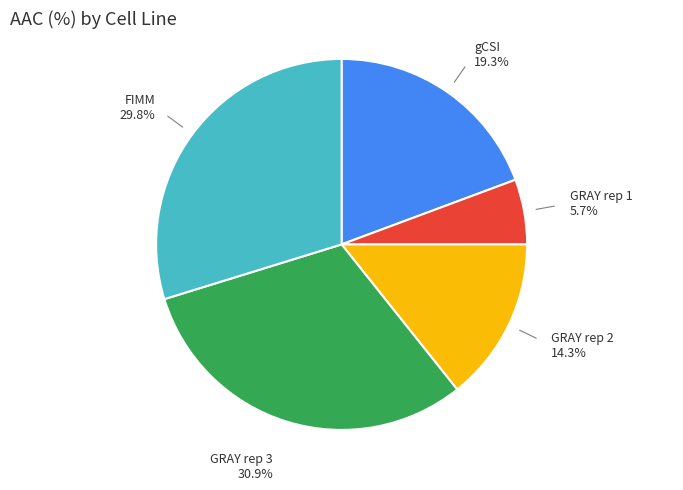

To the nearest percent, what is the combined percentage of GRAY rep 2 and FIMM?

44%